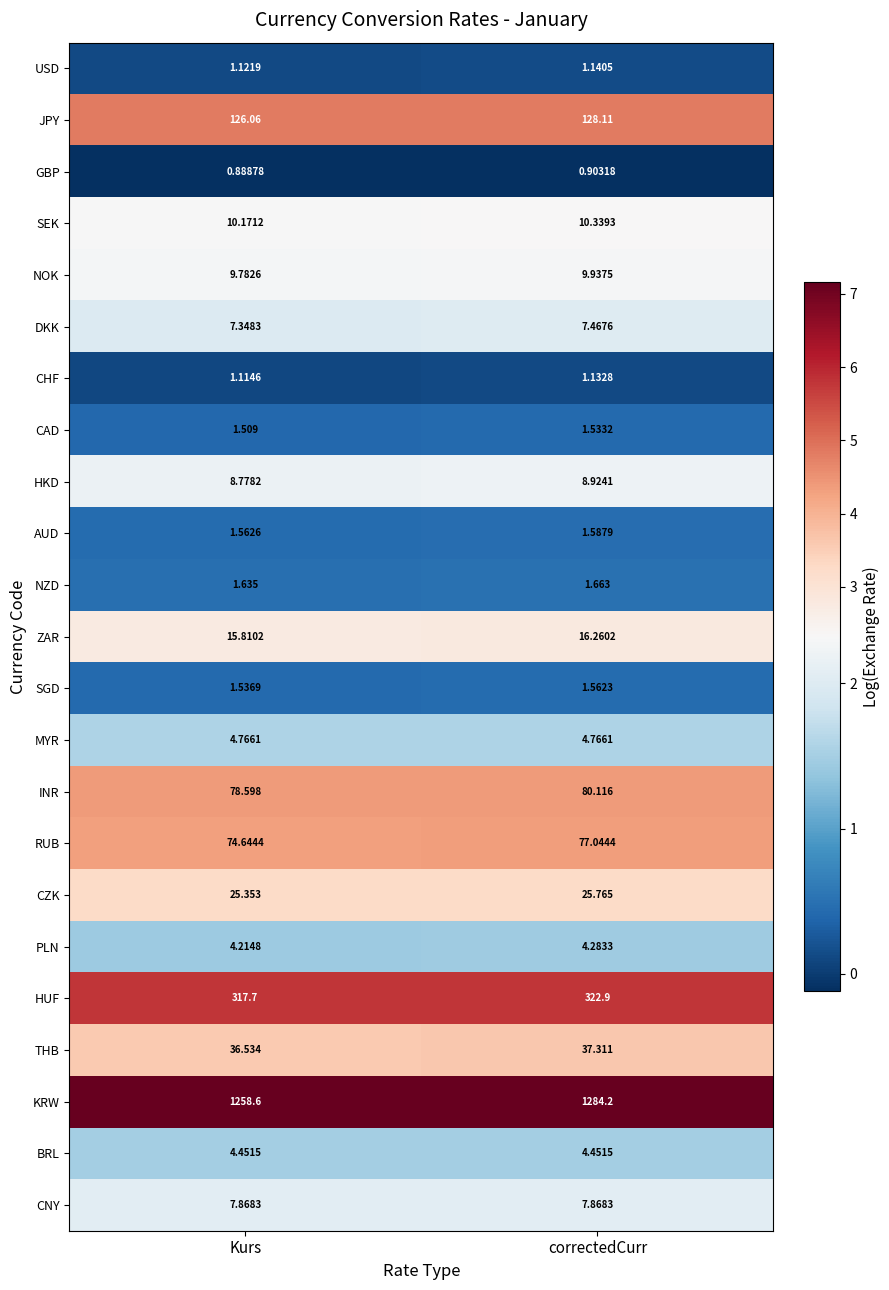

At which category does the chart reach its peak across all series?

correctedCurr